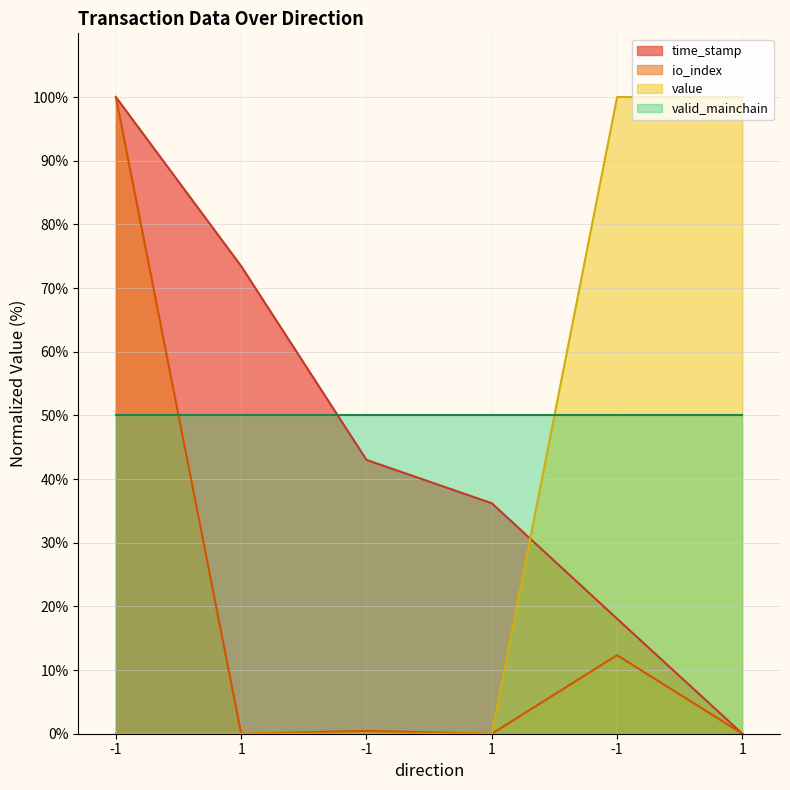

The value of io_index at 1 is 52.8. True or false?

False